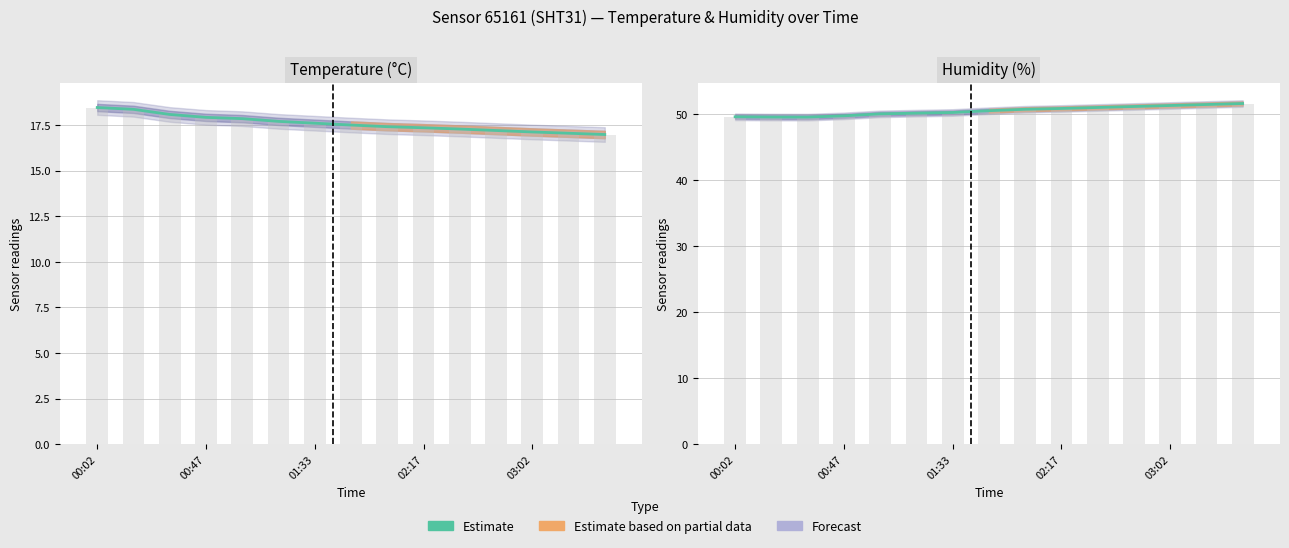

Are the bars horizontal?

No